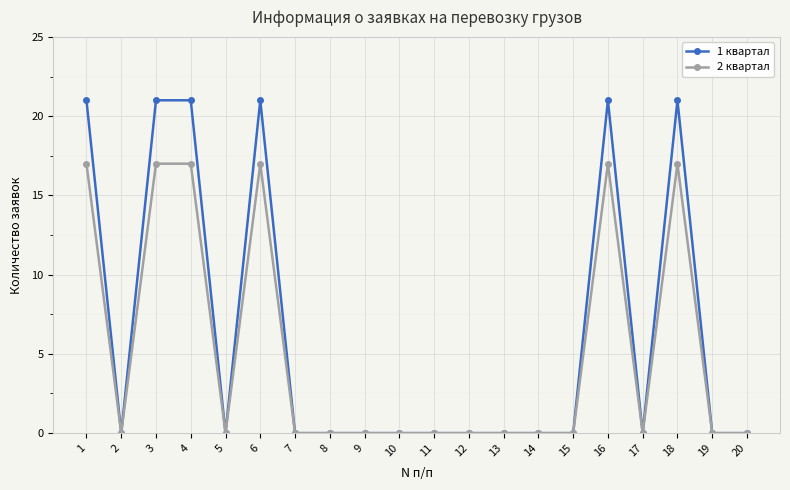

What is the difference between the 1 квартал values at 7 and 4?

21